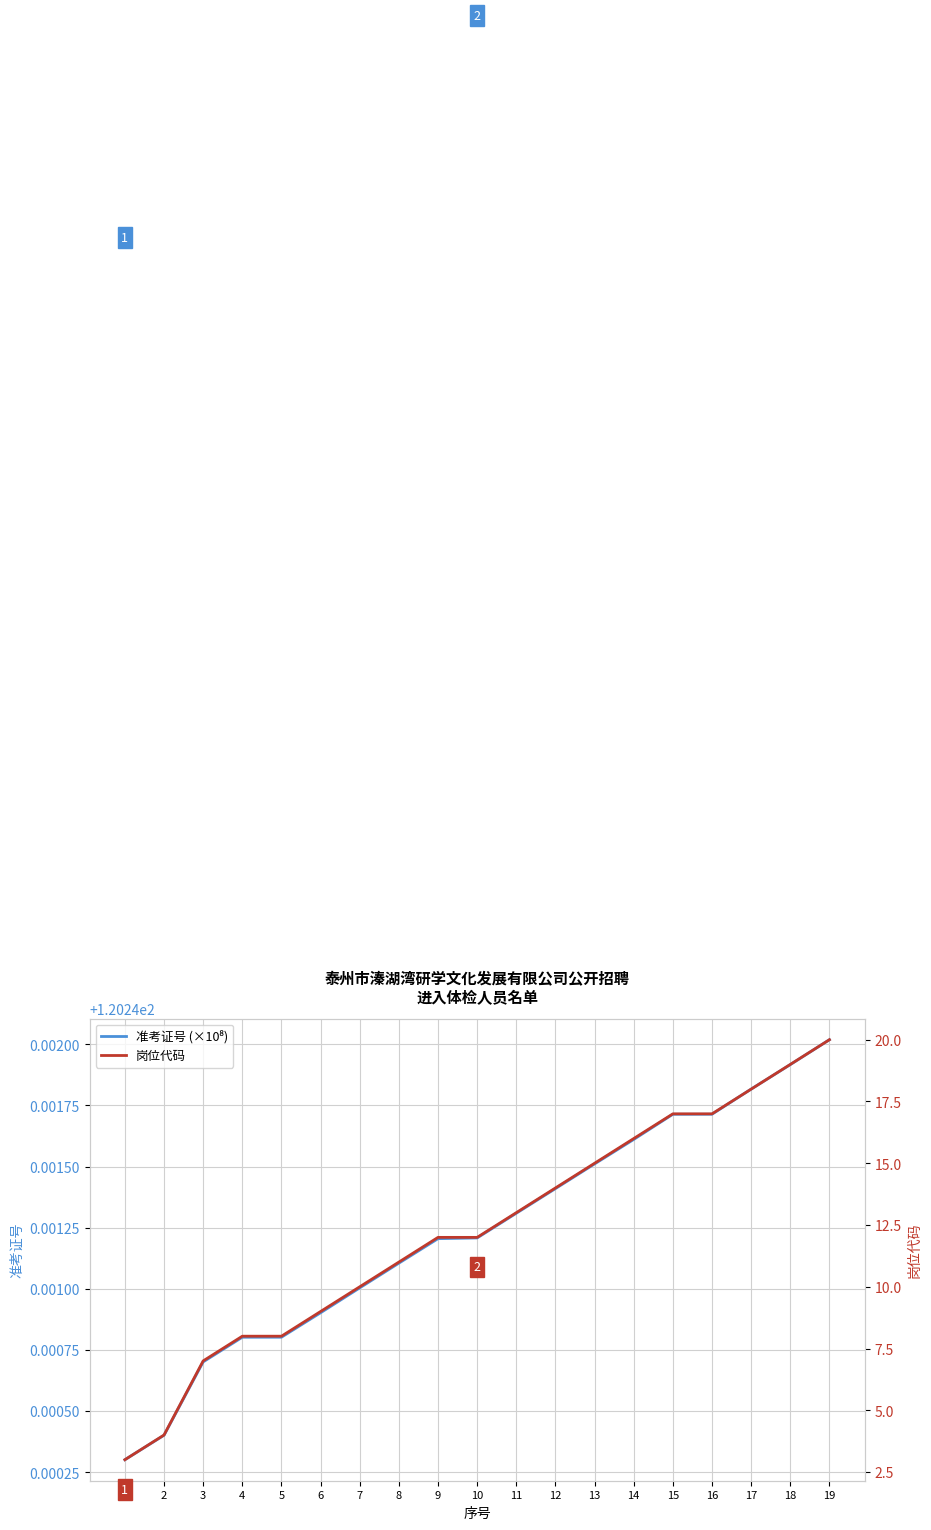

Reading left to right, what are all the values shown in this chart?

准考证号 (×10⁸): 1=120.2	2=120.2	3=120.2	4=120.2	5=120.2	6=120.2	7=120.2	8=120.2	9=120.2	10=120.2	11=120.2	12=120.2	13=120.2	14=120.2	15=120.2	16=120.2	17=120.2	18=120.2	19=120.2
岗位代码: 1=3.0	2=4.0	3=7.0	4=8.0	5=8.0	6=9.0	7=10.0	8=11.0	9=12.0	10=12.0	11=13.0	12=14.0	13=15.0	14=16.0	15=17.0	16=17.0	17=18.0	18=19.0	19=20.0